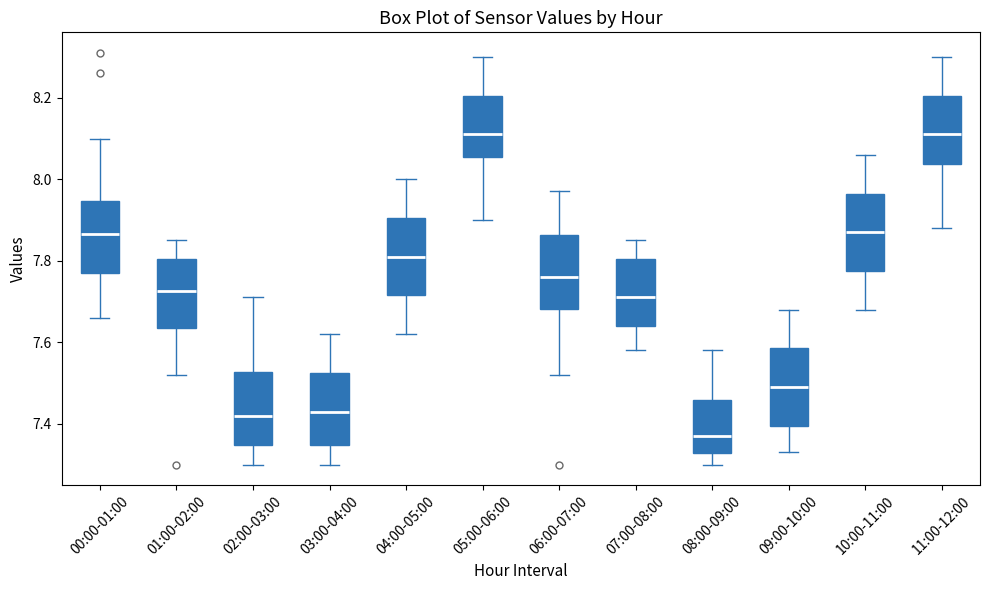

Where does the upper whisker of the box for 11:00-12:00 end on the y-axis? The values are not printed on the chart, so give them approximately, as read against the axis.

8.30